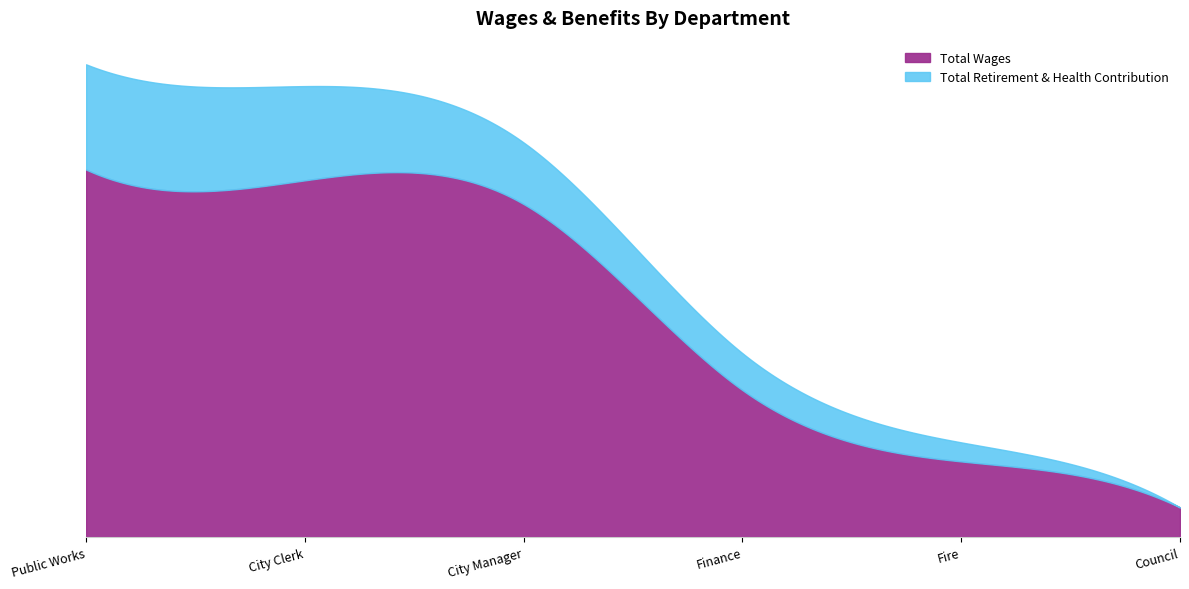

What is the difference between the maximum and minimum values in the Total Wages series?

205300